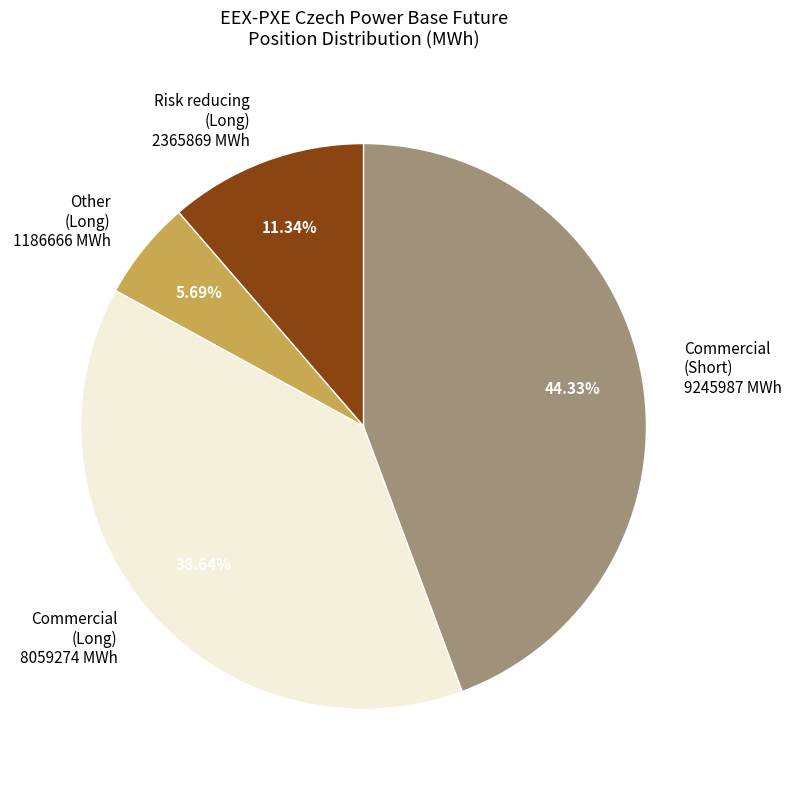

Which slice is the smallest?

Other (Long)